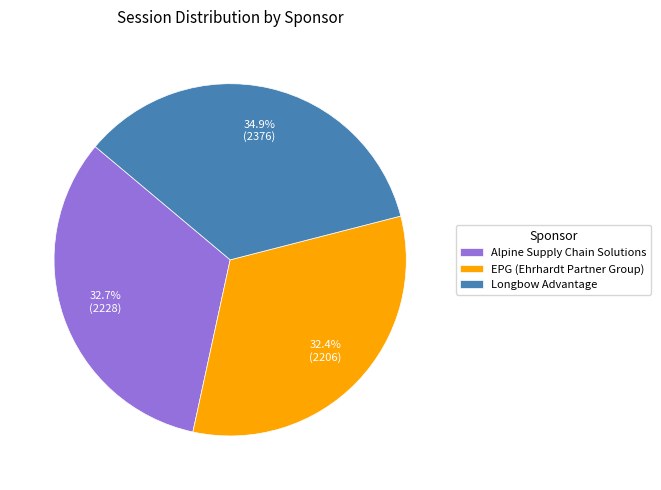

What is the ratio of the value at Alpine Supply Chain Solutions to the value at EPG (Ehrhardt Partner Group)?

1.0